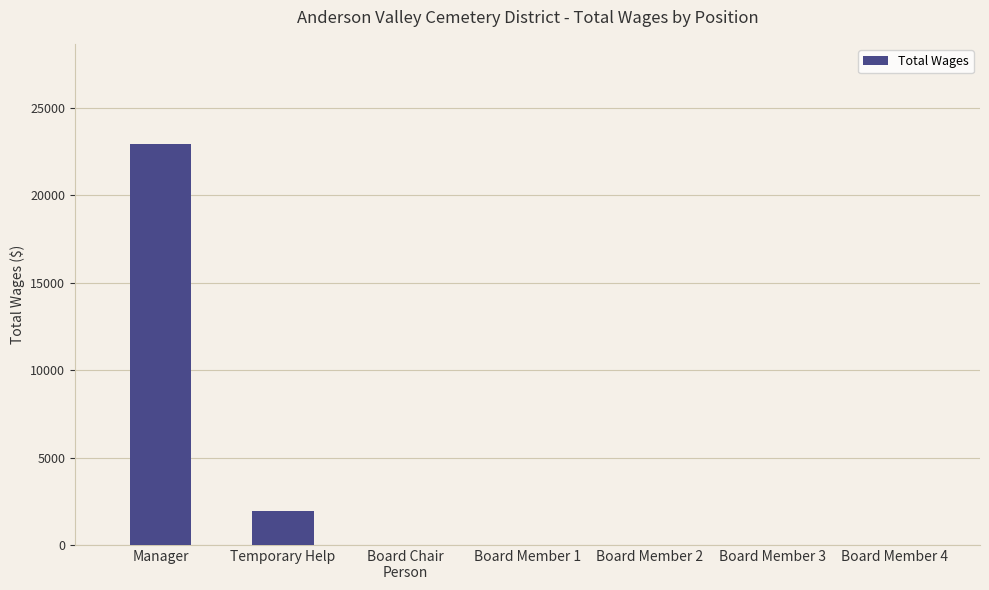

What is the change in value from Manager to Temporary Help?

-20990